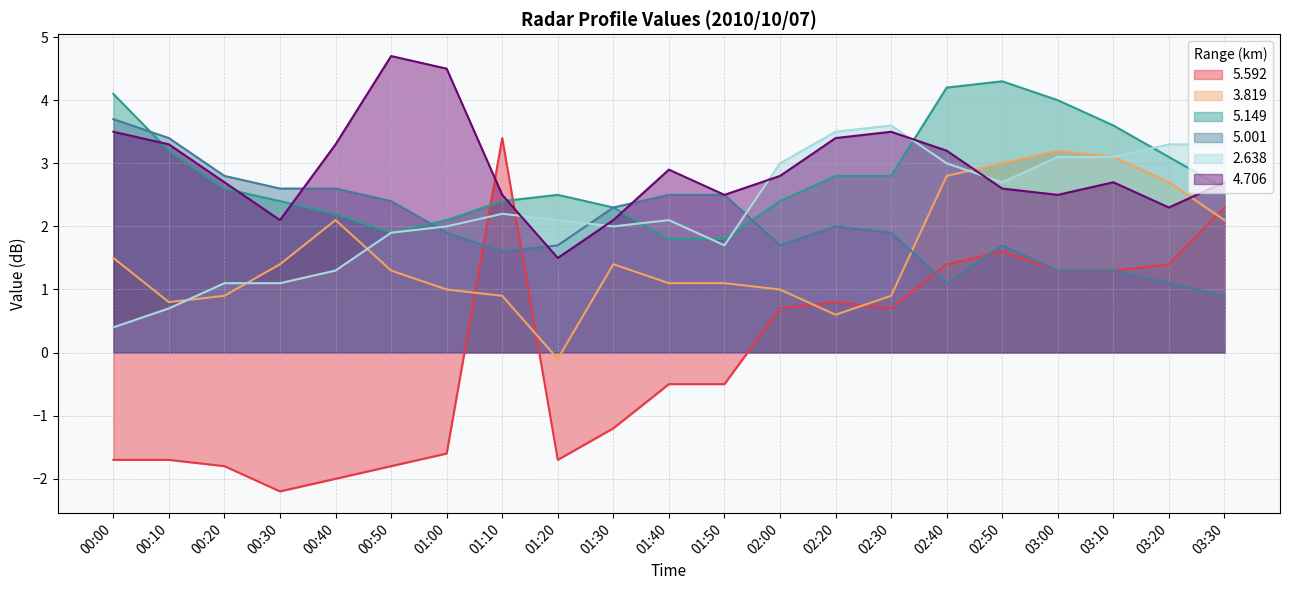

True or false:   5.592 has more than 1 interior local peaks.

True